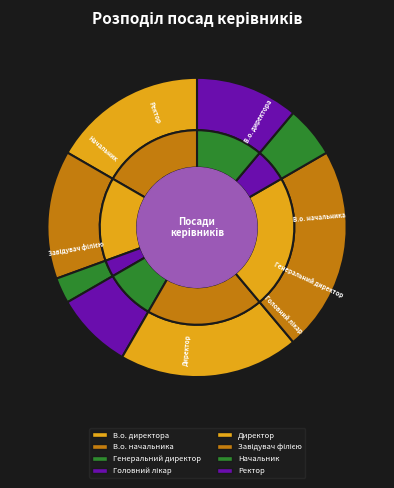

To the nearest percent, what is the difference between the largest and smallest slice percentages?

19%